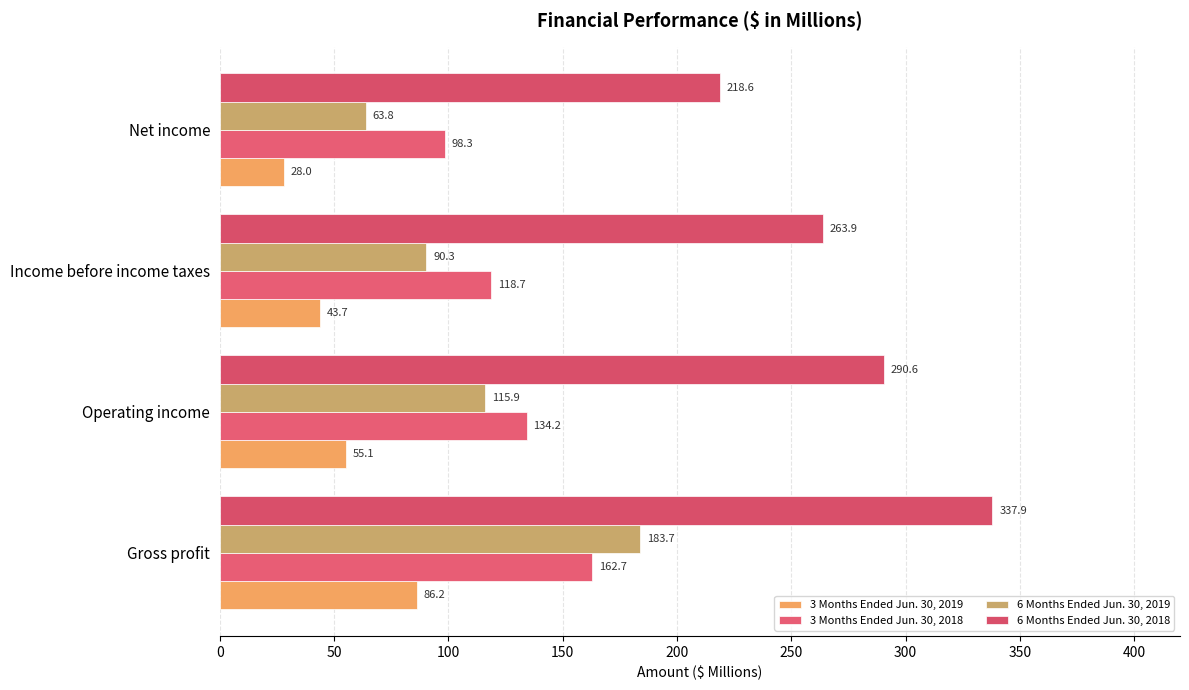

How many data points in 6 Months Ended Jun. 30, 2019 are above 115?

2